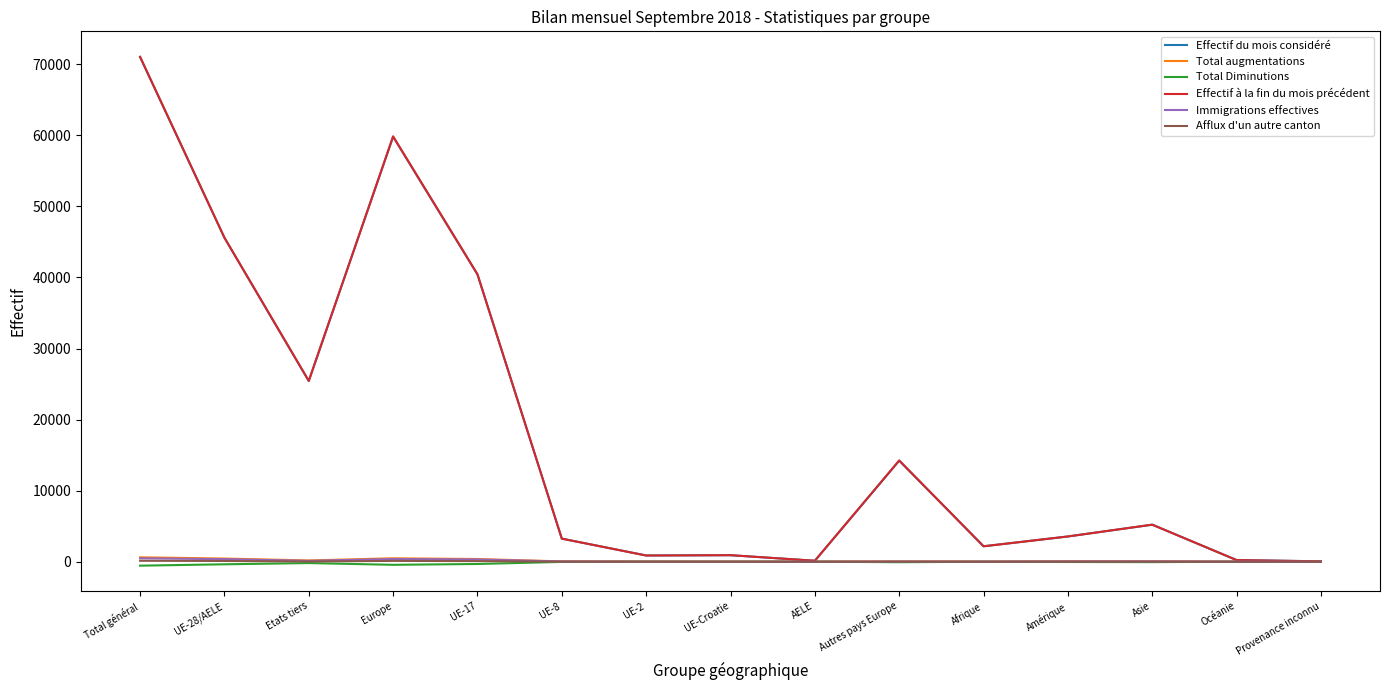

Is it true that Effectif du mois considéré equals 8185 at Etats tiers?

False